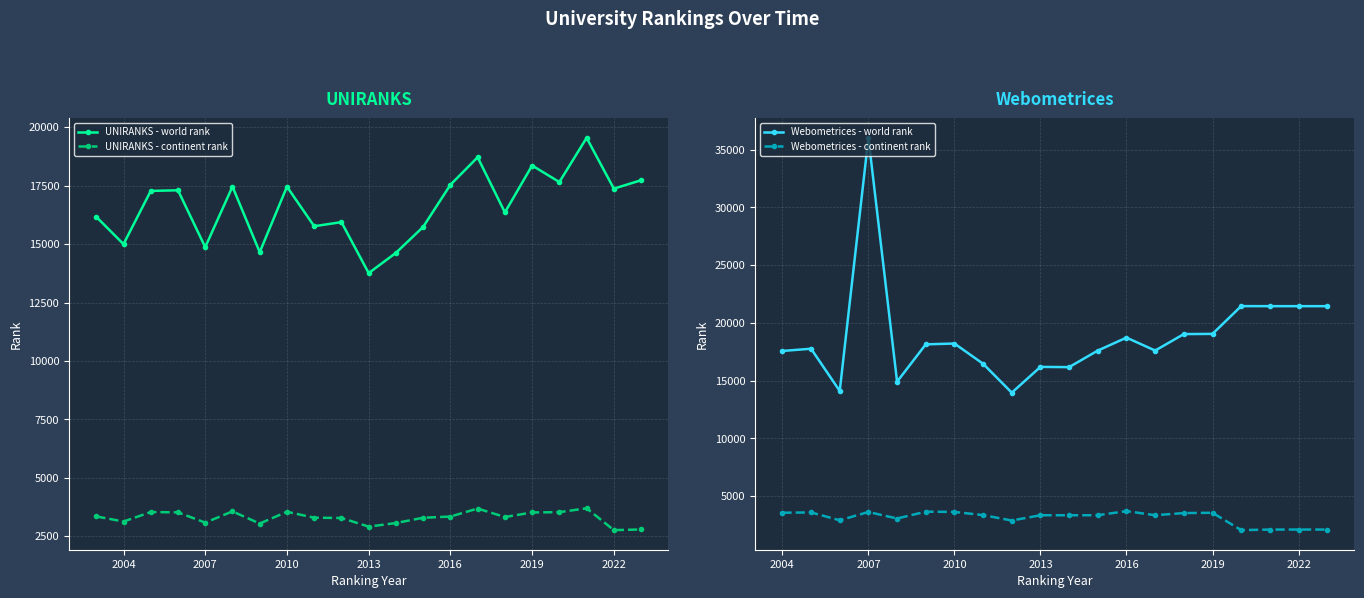

True or false: UNIRANKS - continent rank and UNIRANKS - world rank intersect in this chart.

False